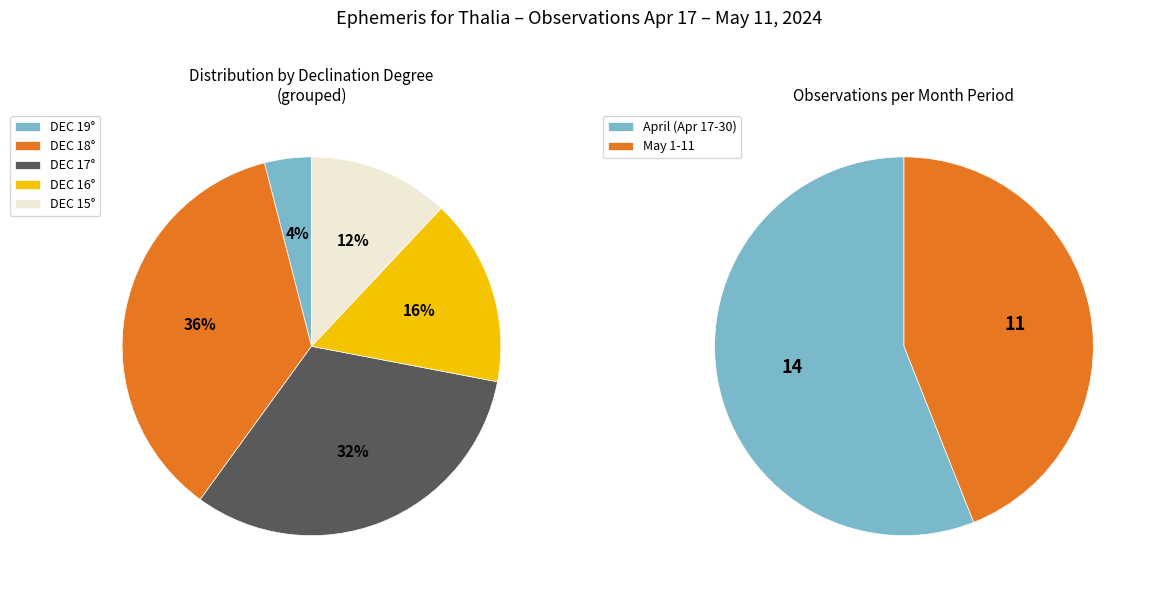

Is there any slice that represents more than half of the pie?

No